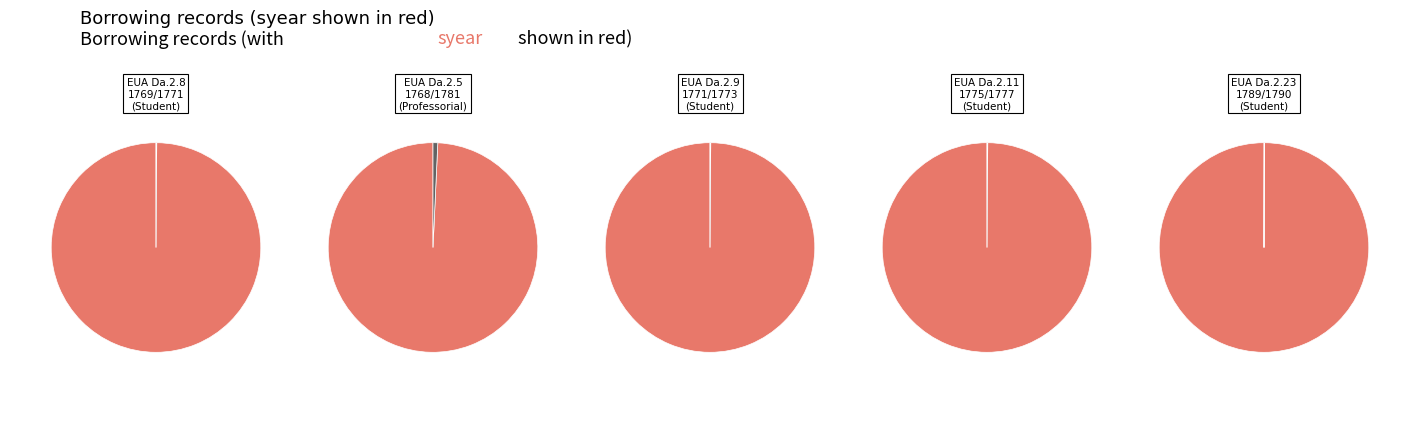

Is EUA IN1/ADS/LIB/3/Da.2.5 the majority of the pie?

No